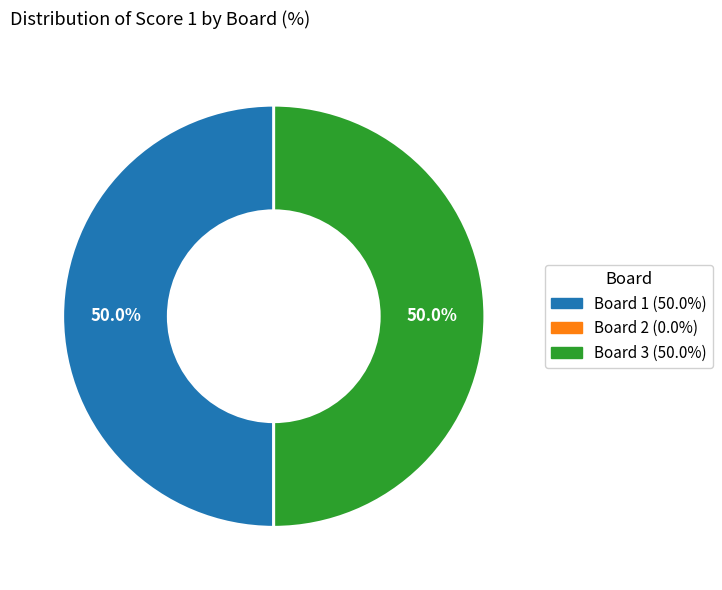

Is it true that Board 1 is 50% of the pie?

True